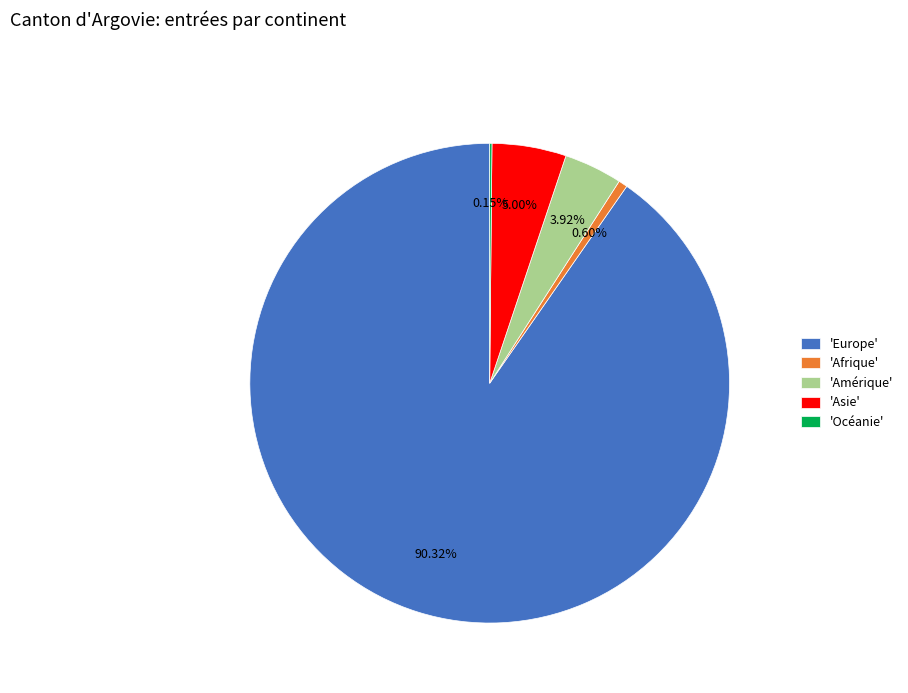

Which slice is the largest?

'Europe'